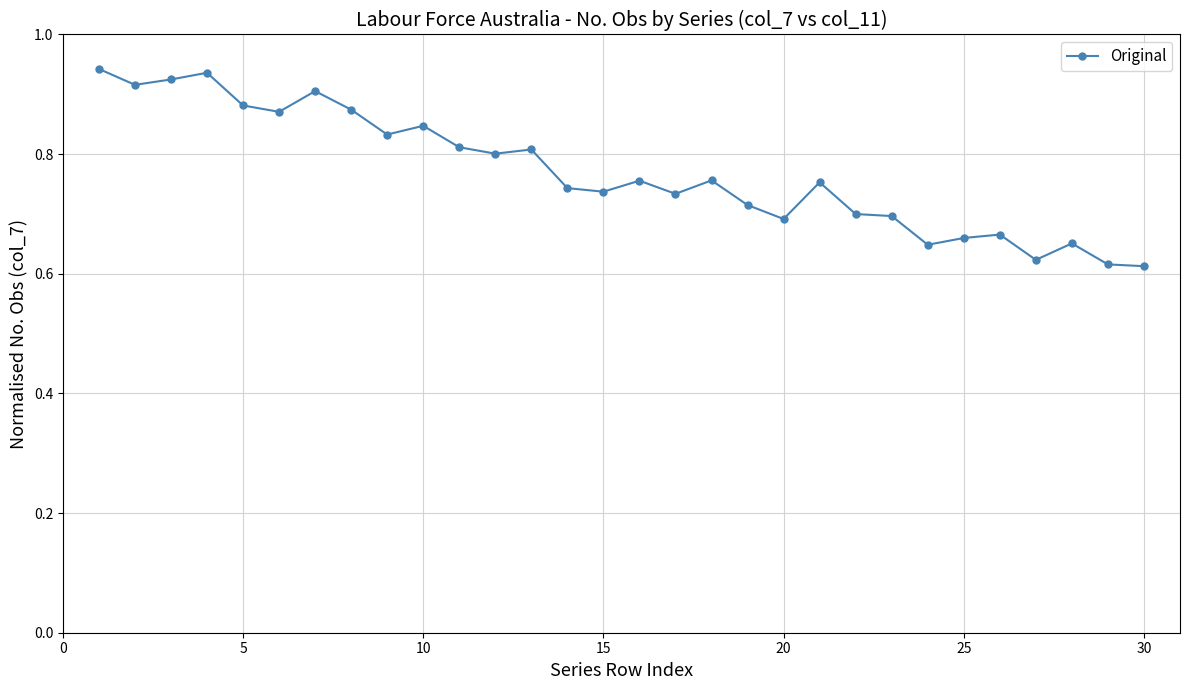

What is the difference between the second highest and second lowest values?

0.3